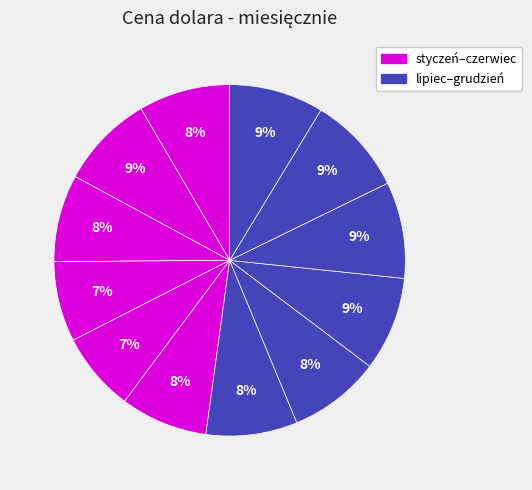

Is there any slice that represents more than half of the pie?

No